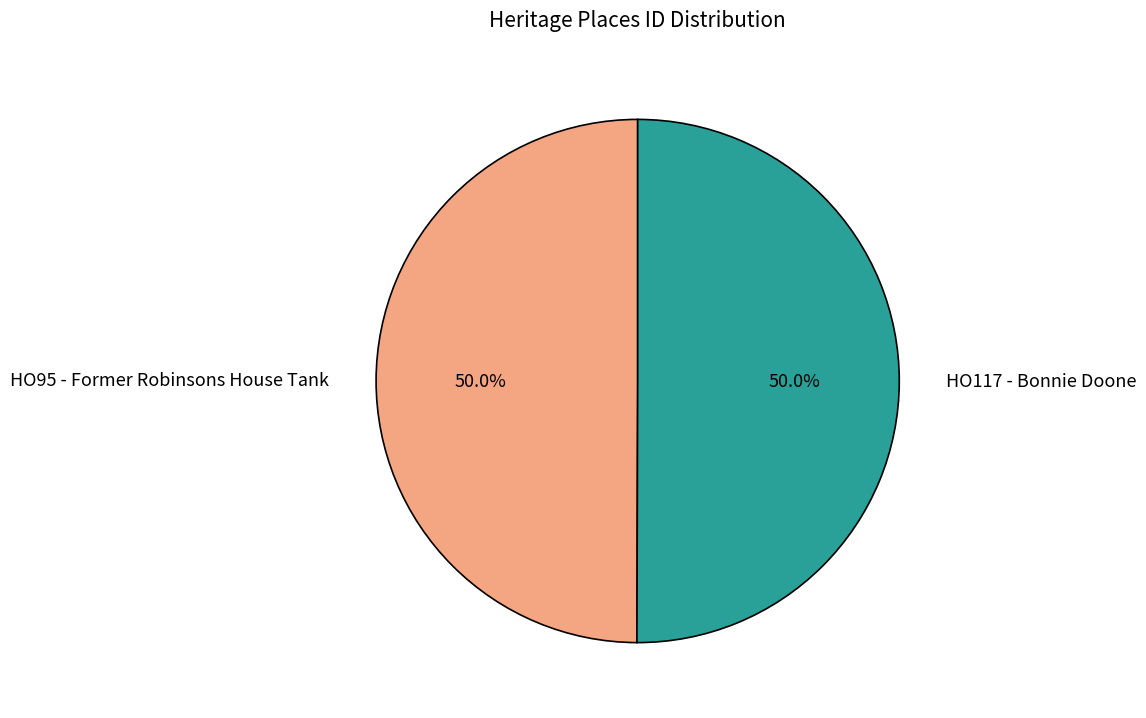

What percentage do HO117 - Bonnie Doone and HO95 - Former Robinsons House Tank together represent?

100.0%